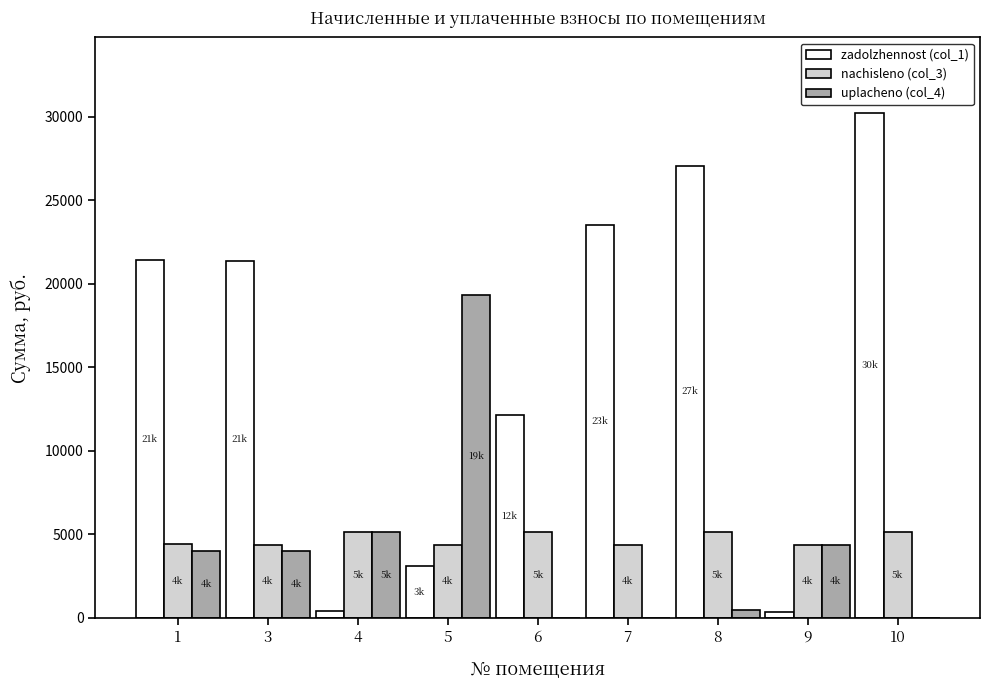

Are the bars grouped side by side (vs. stacked)?

Yes